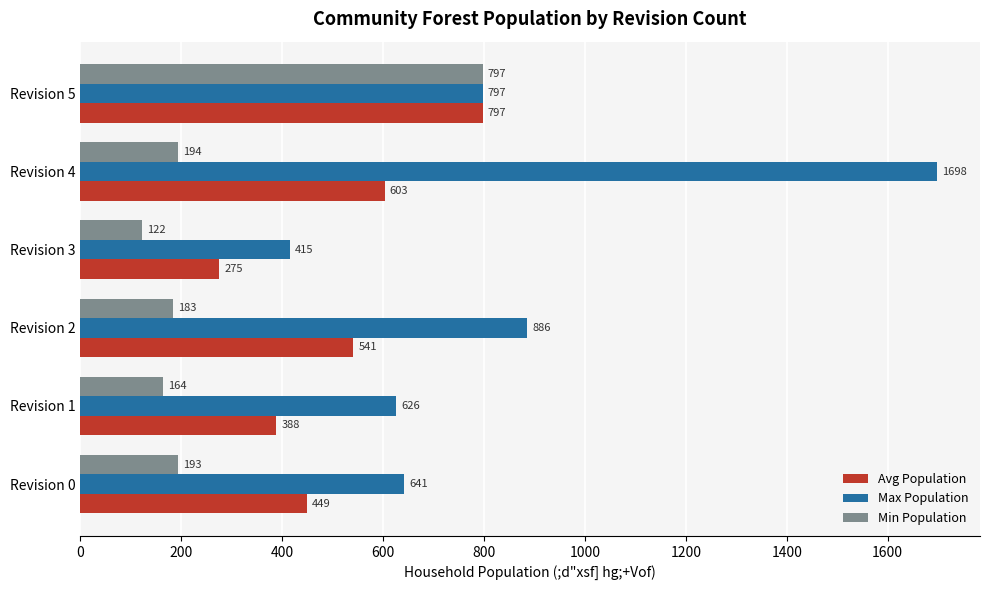

Rank the categories by Avg Population value from highest to lowest.

Revision 5, Revision 4, Revision 2, Revision 0, Revision 1, Revision 3